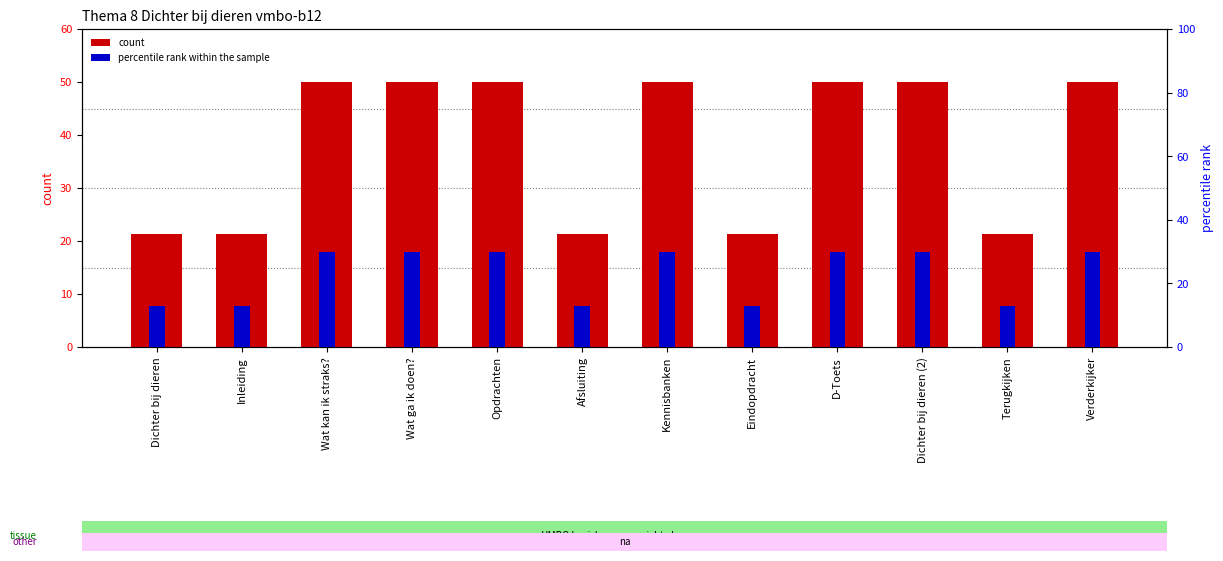

Which has a higher value, Kennisbanken or Terugkijken?

Kennisbanken